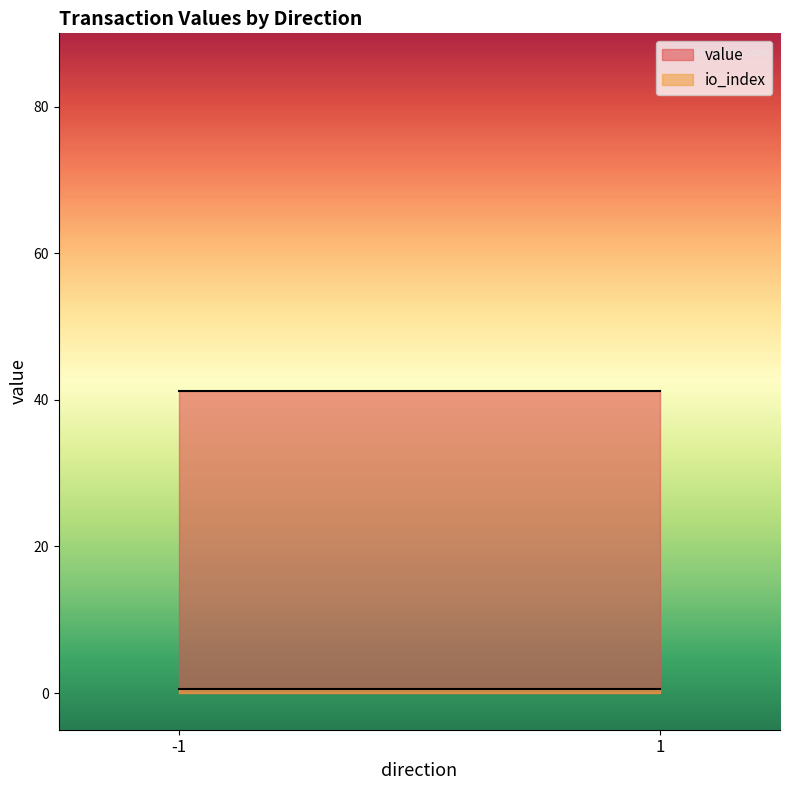

At which category does the chart reach its minimum across all series?

-1